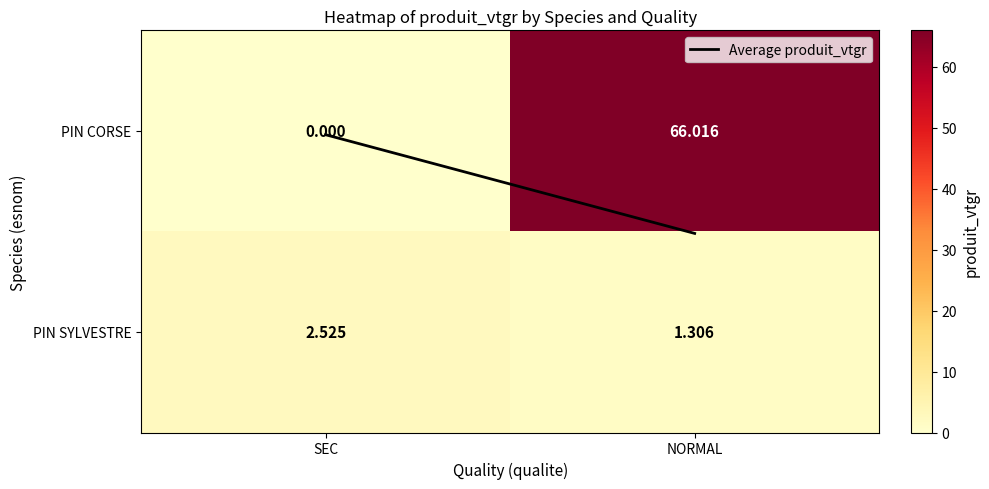

At which category is the sum across all series the highest?

NORMAL